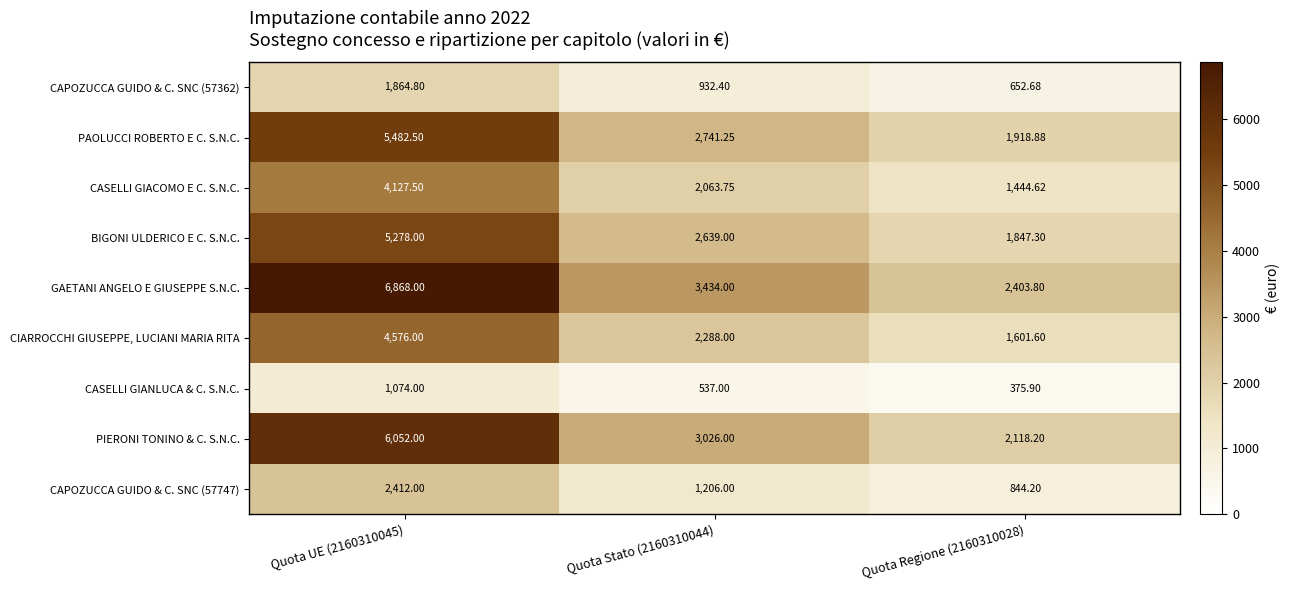

Between Quota Stato (2160310044) and Quota Regione (2160310028), which series saw the biggest shift?

GAETANI ANGELO E GIUSEPPE S.N.C.